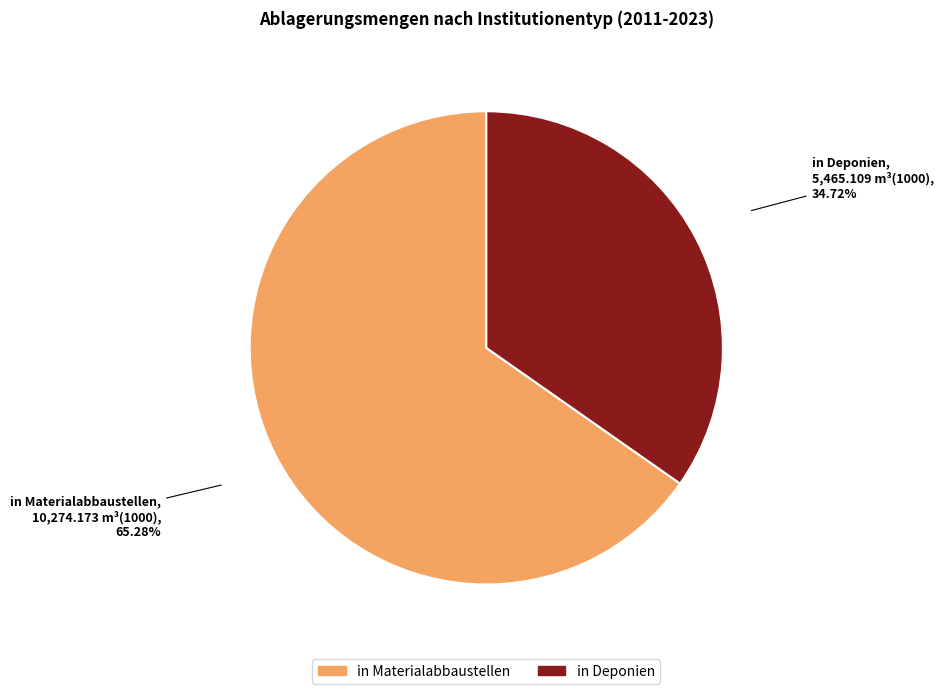

Rank the categories by value from highest to lowest.

in Materialabbaustellen, in Deponien